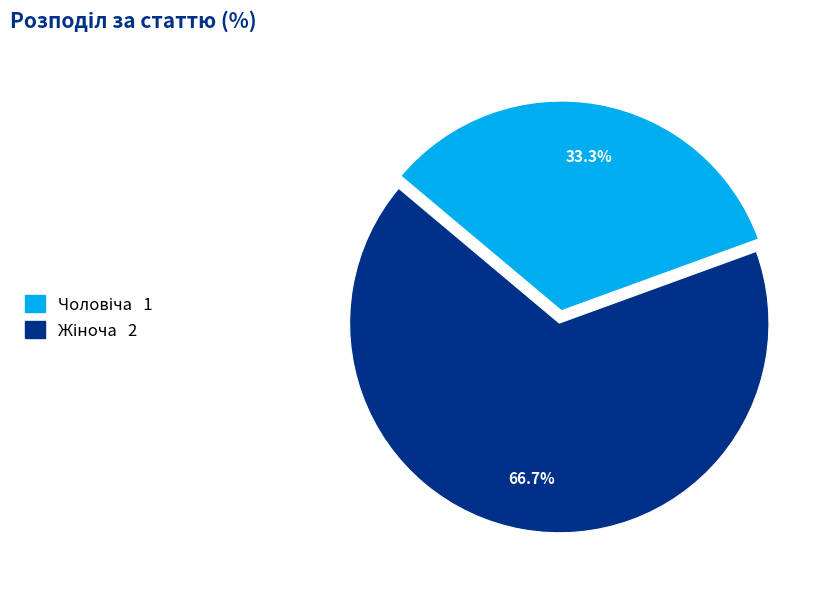

Does any single category account for the majority?

Yes